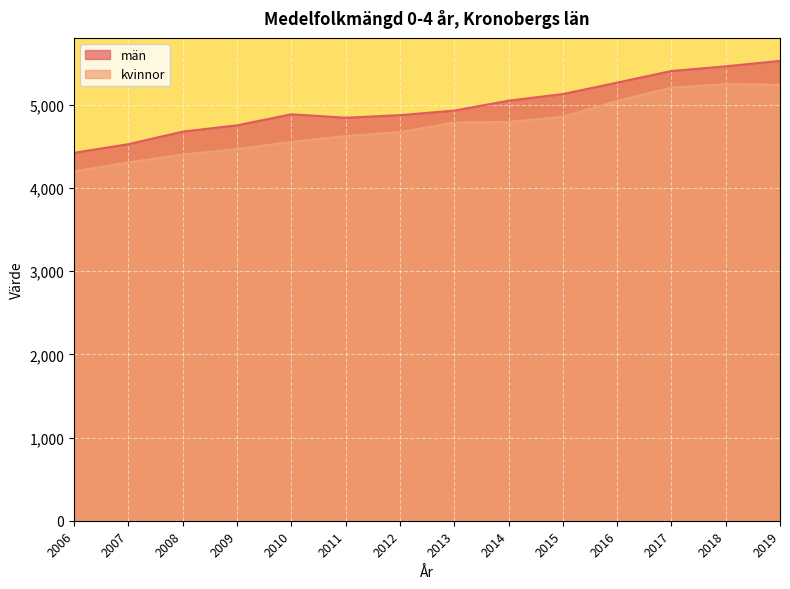

Which category has the lowest value in the kvinnor series?

2006